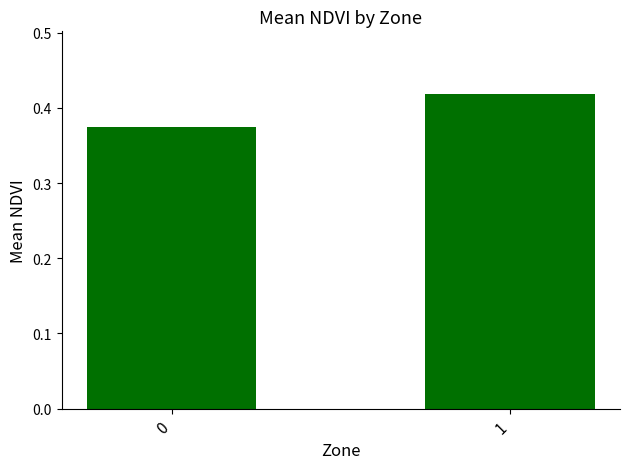

Count the values in the range 0 to 1.

2